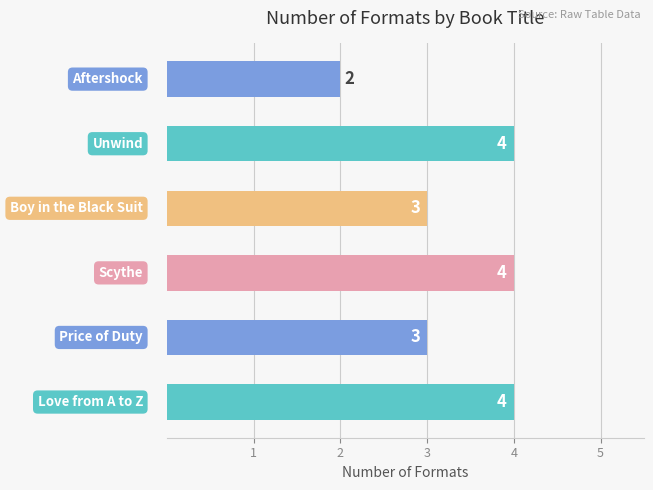

What is the sum of all values?

20